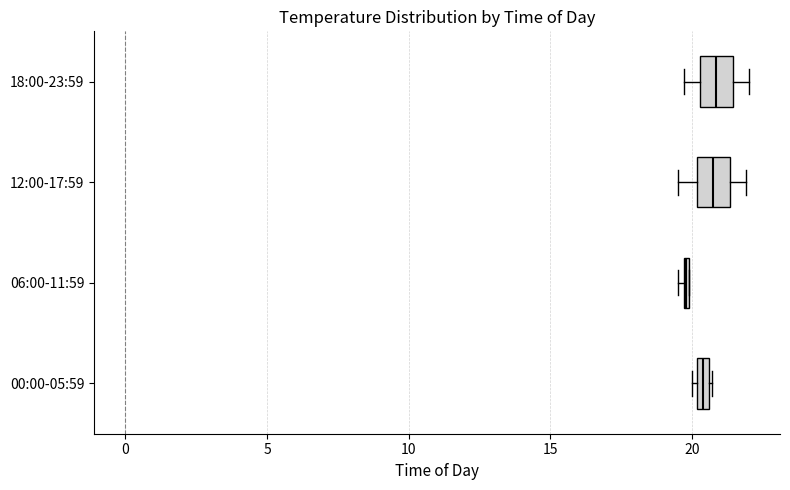

Where does the right whisker of the box for 12:00-17:59 end on the x-axis? The values are not printed on the chart, so give them approximately, as read against the axis.

22.0